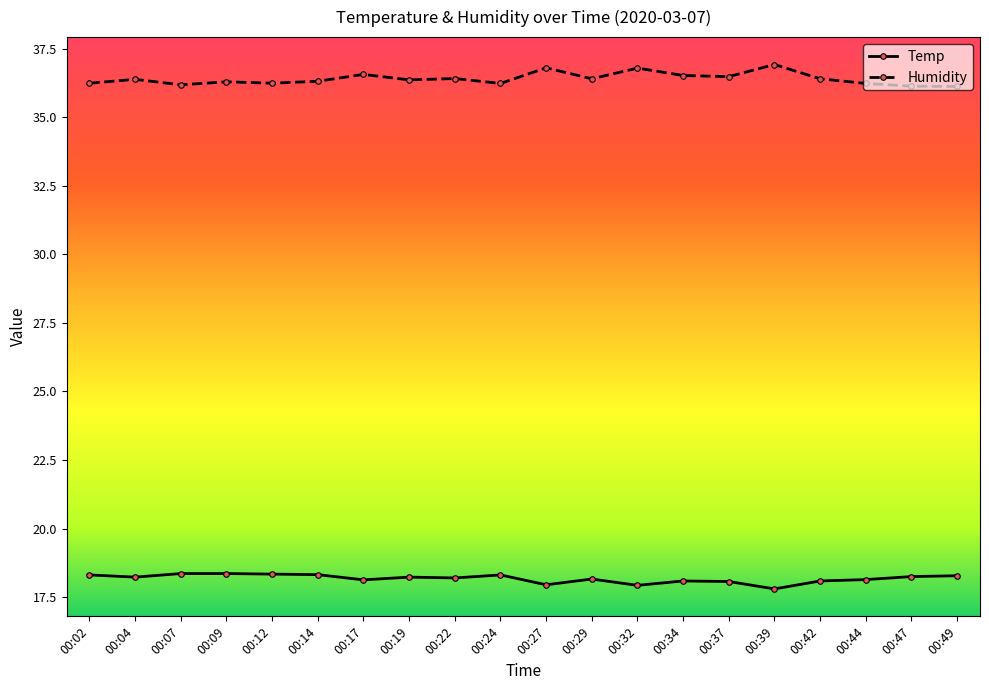

The Humidity series shows 36.2 at 00:44. True or false?

True